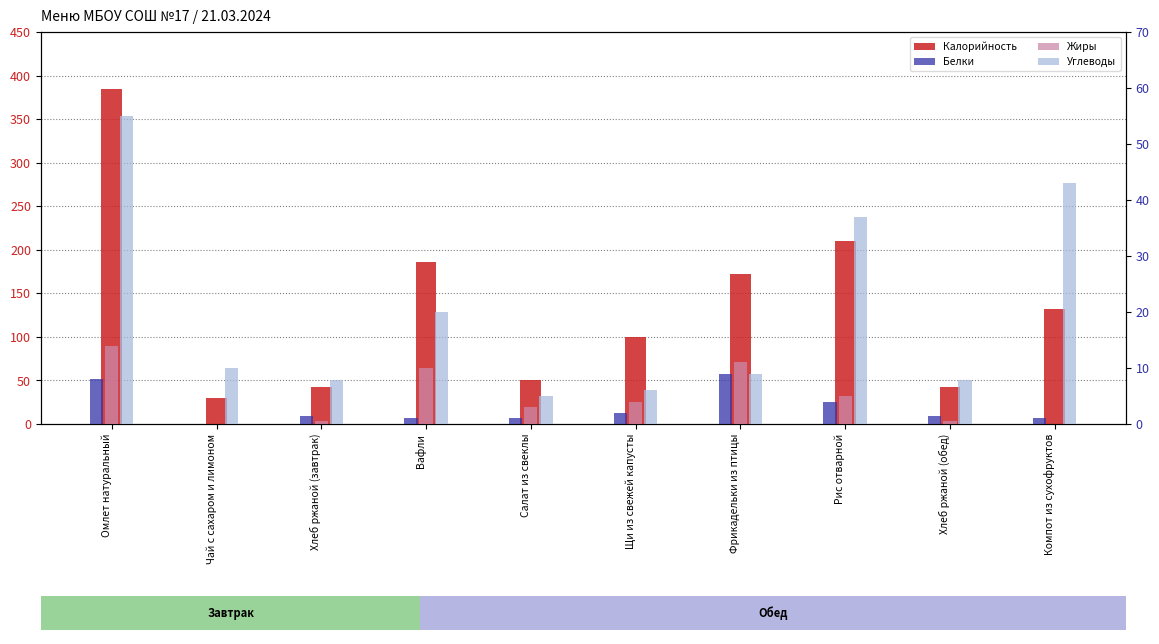

Reading left to right, list all the values displayed in this chart.

Калорийность: Омлет натуральный=385.0	Чай с сахаром и лимоном=30.0	Хлеб ржаной (завтрак)=42.0	Вафли=186.0	Салат из свеклы=50.0	Щи из свежей капусты=100.0	Фрикадельки из птицы=172.0	Рис отварной=210.0	Хлеб ржаной (обед)=42.0	Компот из сухофруктов=132.0
Белки: Омлет натуральный=8.0	Чай с сахаром и лимоном=0.0	Хлеб ржаной (завтрак)=1.4	Вафли=1.0	Салат из свеклы=1.0	Щи из свежей капусты=2.0	Фрикадельки из птицы=9.0	Рис отварной=4.0	Хлеб ржаной (обед)=1.4	Компот из сухофруктов=1.0
Жиры: Омлет натуральный=14.0	Чай с сахаром и лимоном=0.0	Хлеб ржаной (завтрак)=0.5	Вафли=10.0	Салат из свеклы=3.0	Щи из свежей капусты=4.0	Фрикадельки из птицы=11.0	Рис отварной=5.0	Хлеб ржаной (обед)=0.5	Компот из сухофруктов=0.0
Углеводы: Омлет натуральный=55.0	Чай с сахаром и лимоном=10.0	Хлеб ржаной (завтрак)=7.8	Вафли=20.0	Салат из свеклы=5.0	Щи из свежей капусты=6.0	Фрикадельки из птицы=9.0	Рис отварной=37.0	Хлеб ржаной (обед)=7.8	Компот из сухофруктов=43.0